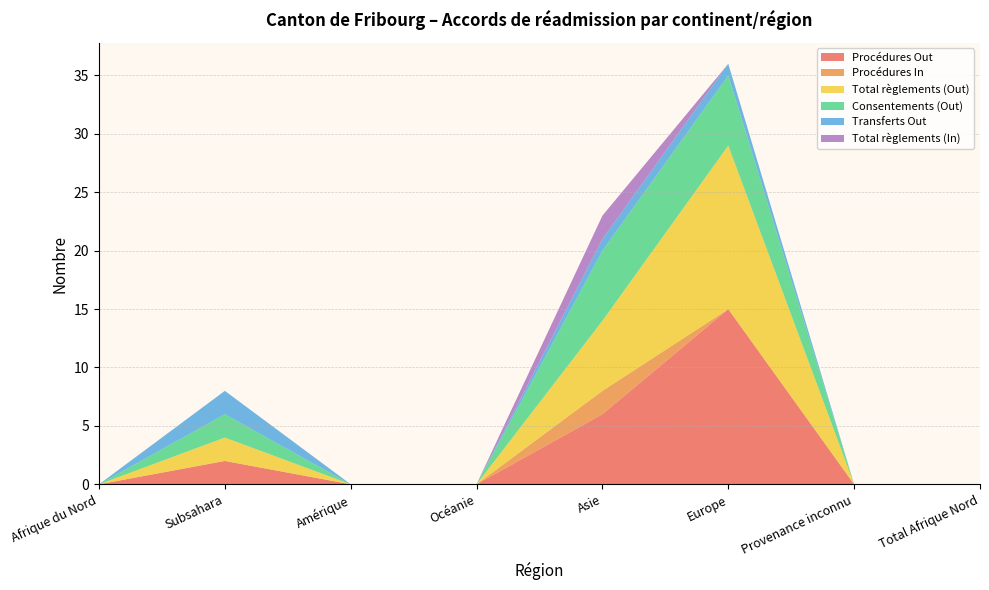

Reading right to left, what are all the values shown in this chart?

Procédures Out: Total Afrique Nord=0	Provenance inconnu=0	Europe=15	Asie=6	Océanie=0	Amérique=0	Subsahara=2	Afrique du Nord=0
Procédures In: Total Afrique Nord=0	Provenance inconnu=0	Europe=0	Asie=2	Océanie=0	Amérique=0	Subsahara=0	Afrique du Nord=0
Total règlements (Out): Total Afrique Nord=0	Provenance inconnu=0	Europe=14	Asie=6	Océanie=0	Amérique=0	Subsahara=2	Afrique du Nord=0
Consentements (Out): Total Afrique Nord=0	Provenance inconnu=0	Europe=6	Asie=6	Océanie=0	Amérique=0	Subsahara=2	Afrique du Nord=0
Transferts Out: Total Afrique Nord=0	Provenance inconnu=0	Europe=1	Asie=1	Océanie=0	Amérique=0	Subsahara=2	Afrique du Nord=0
Total règlements (In): Total Afrique Nord=0	Provenance inconnu=0	Europe=0	Asie=2	Océanie=0	Amérique=0	Subsahara=0	Afrique du Nord=0